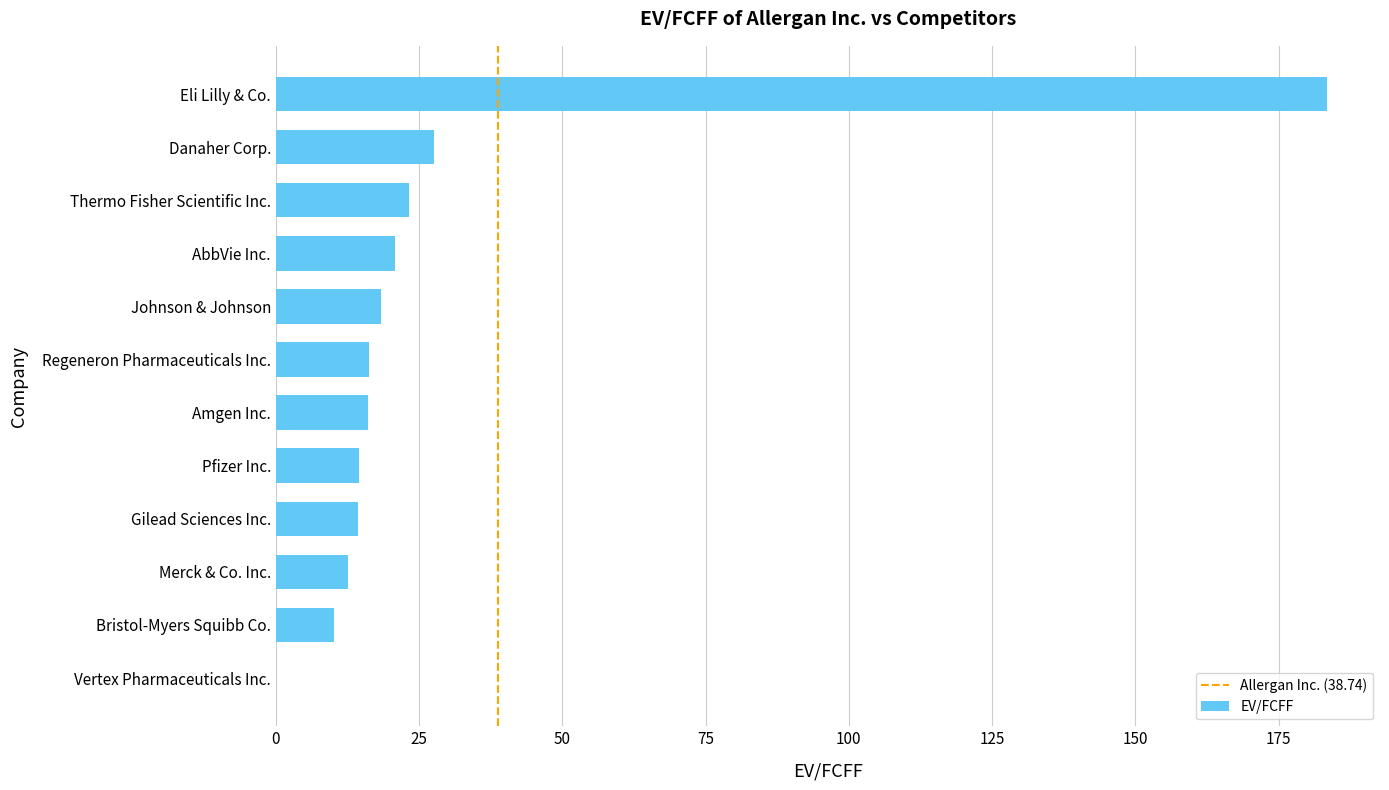

Are the bars grouped side by side (vs. stacked)?

No